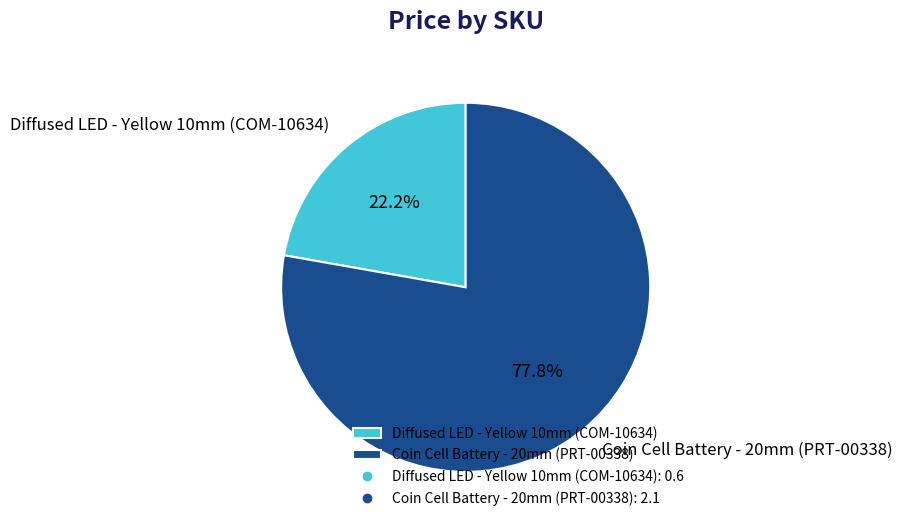

To the nearest percent, what percentage of the pie is Coin Cell Battery - 20mm (PRT-00338)?

78%